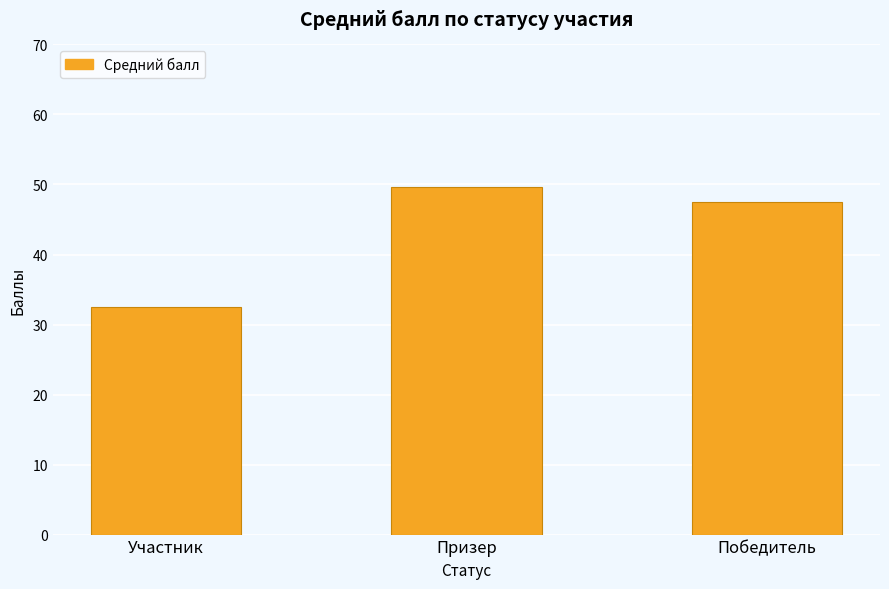

What is the sum of all values?

129.7